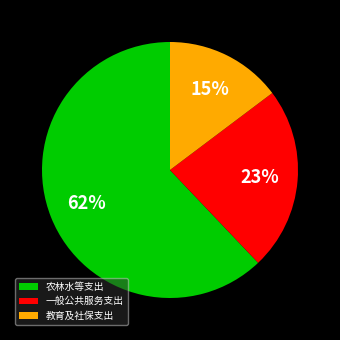

Which category has the smallest portion of the pie?

教育及社保支出